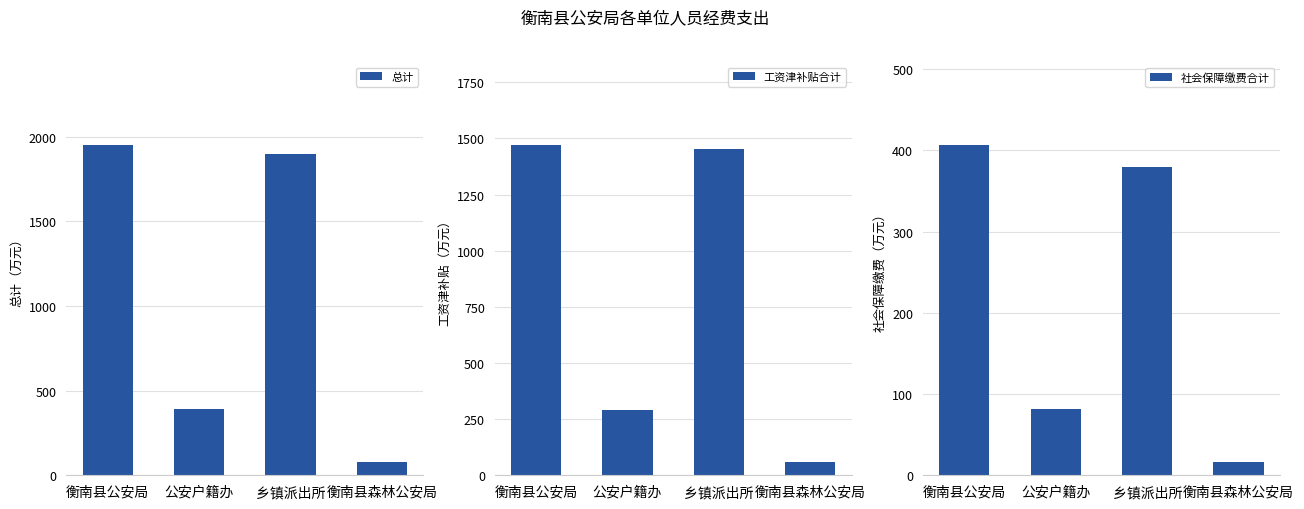

Which category has the lowest value across all series?

衡南县森林公安局